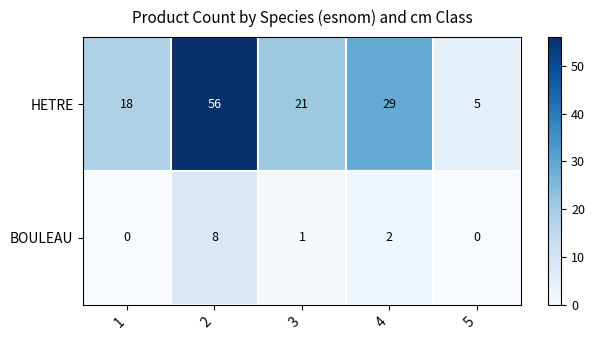

At 3, list the series in order from smallest to largest.

BOULEAU, HETRE